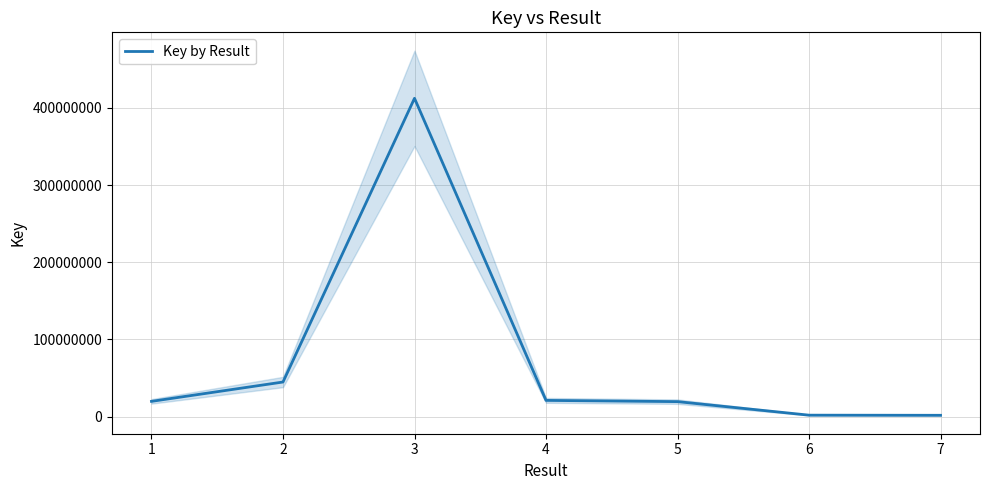

What is the difference between the maximum and minimum values?

410830338